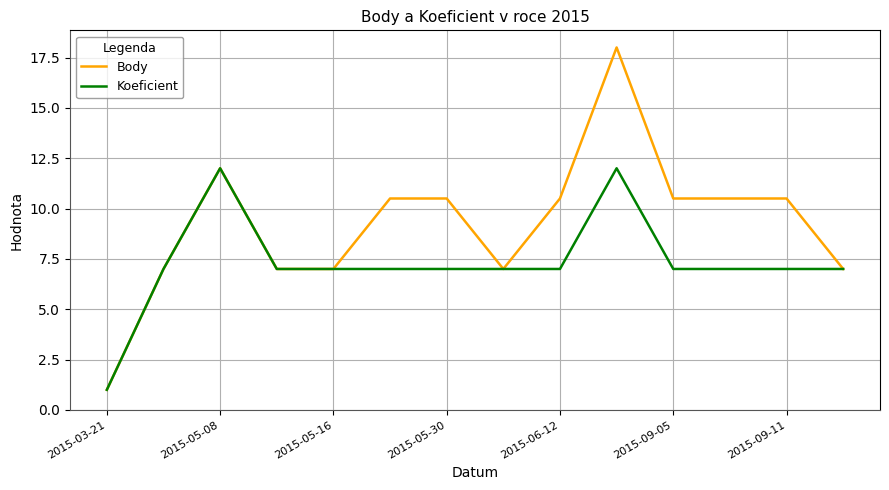

Rank the series by their average value, from lowest to highest.

Koeficient, Body